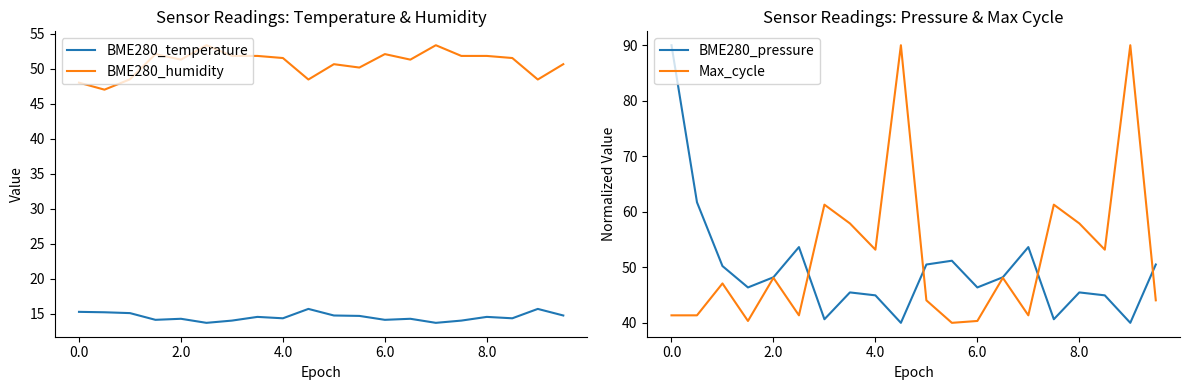

What is the minimum value for BME280_temperature?

13.7